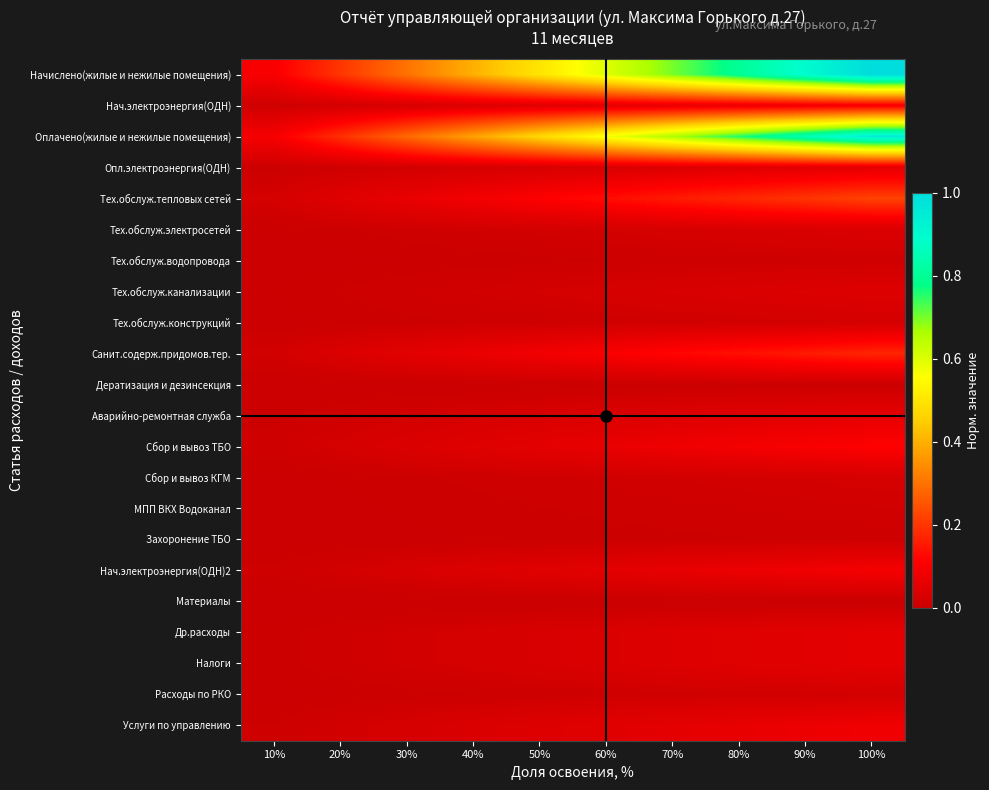

Between 70% and 90%, which is larger?

90%